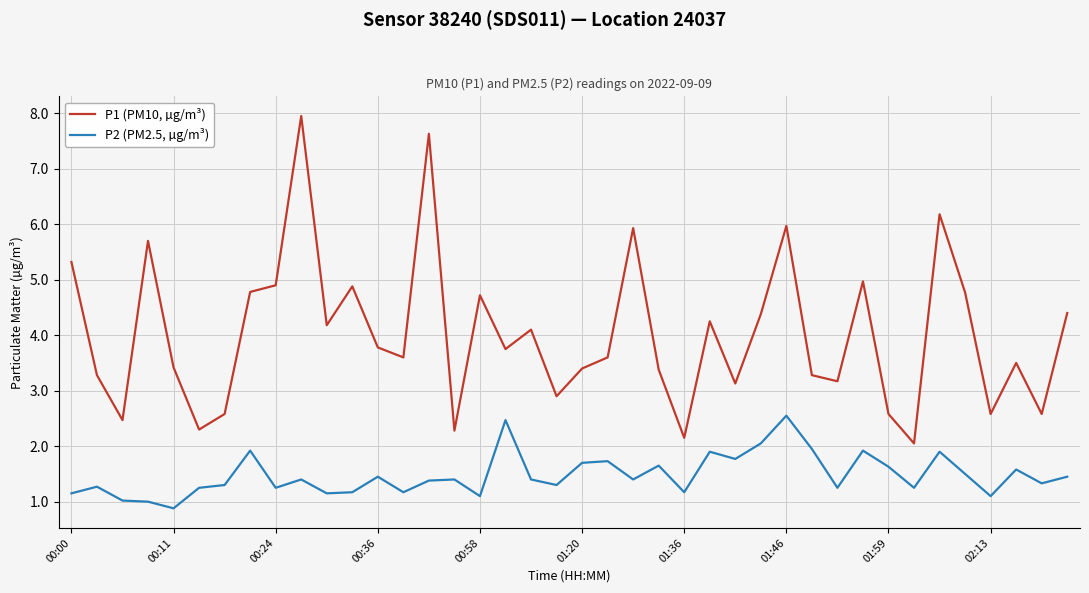

List the series in order of their overall mean, lowest first.

P2 (PM2.5, µg/m³), P1 (PM10, µg/m³)